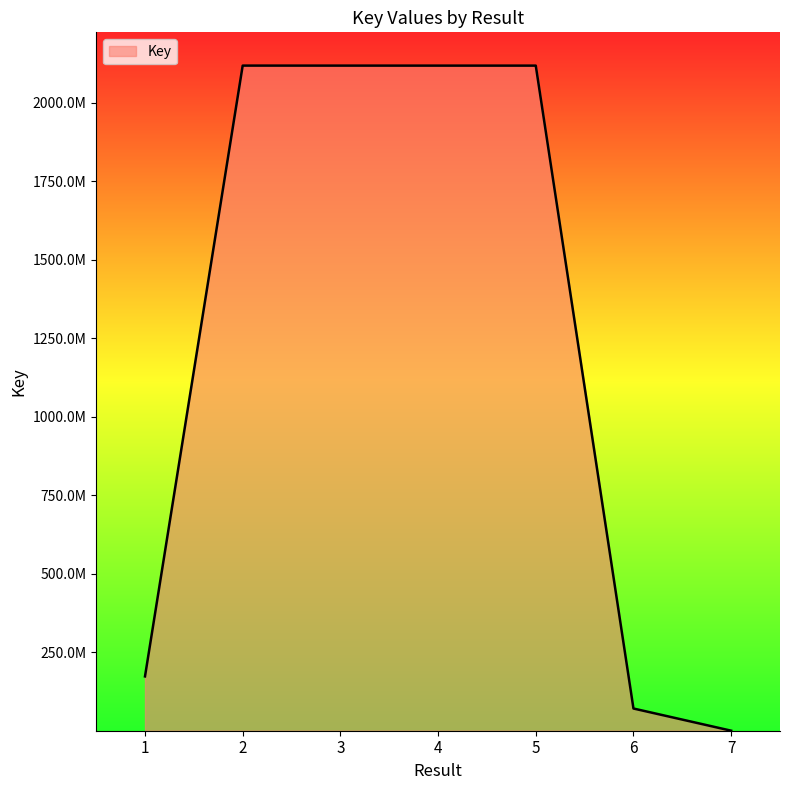

Is this an area chart (filled region under the line)?

Yes